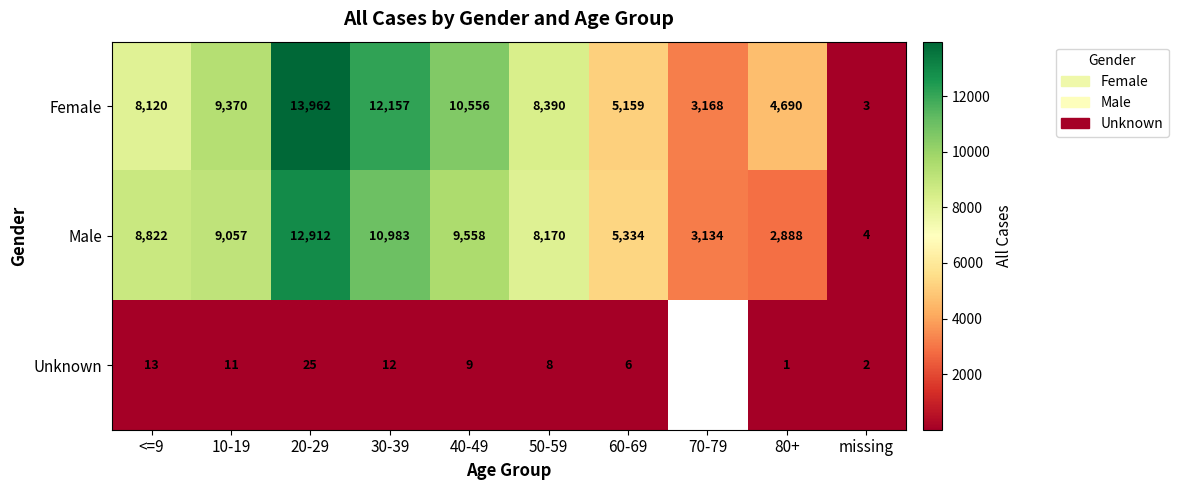

The value of Unknown at 20-29 is 15. True or false?

False